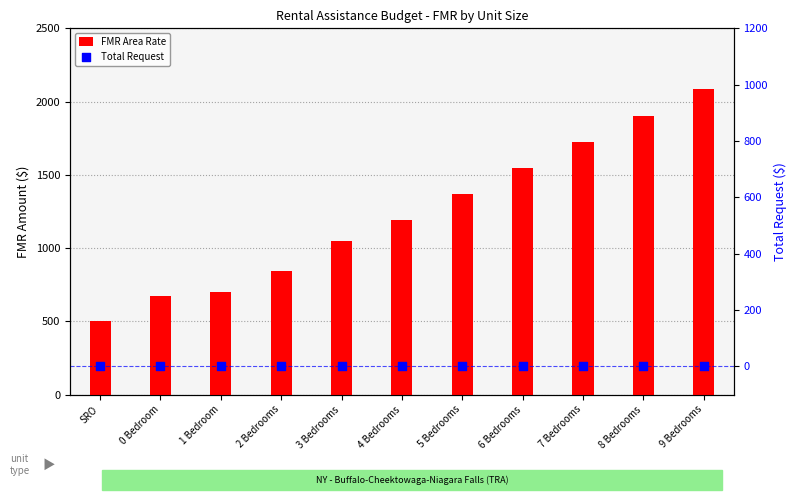

At how many categories does at least one series exceed 395?

11